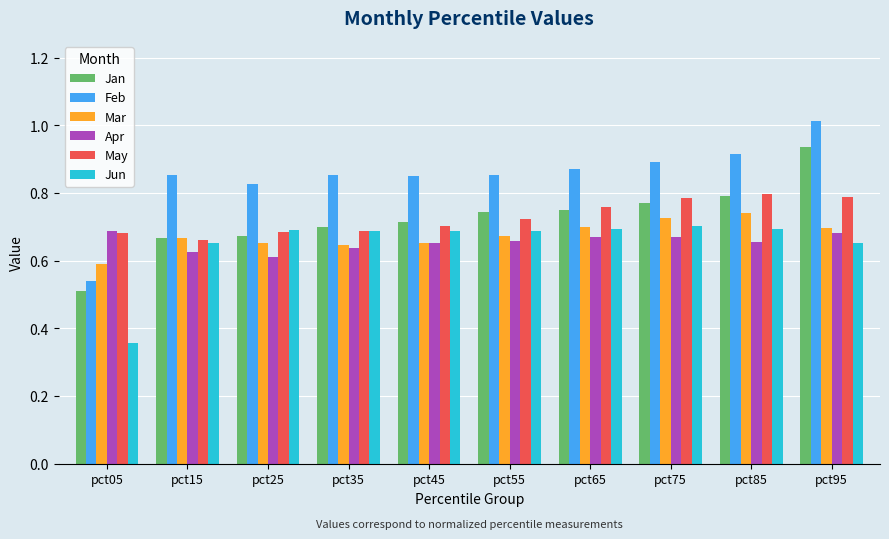

Which series has the largest total across all categories?

Feb